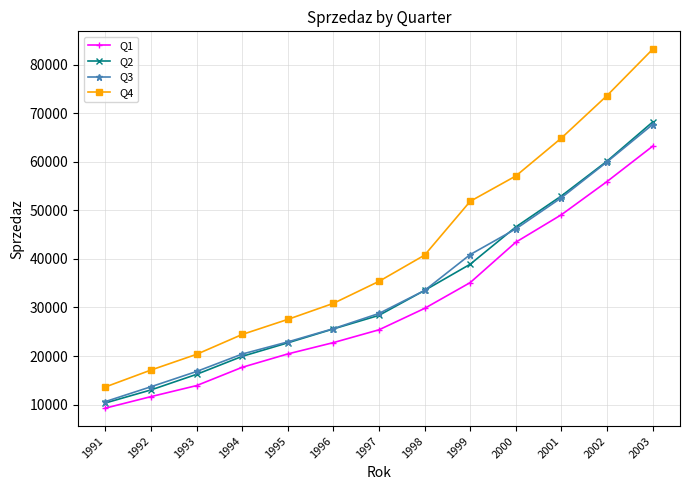

At how many categories does at least one series exceed 42906?

5